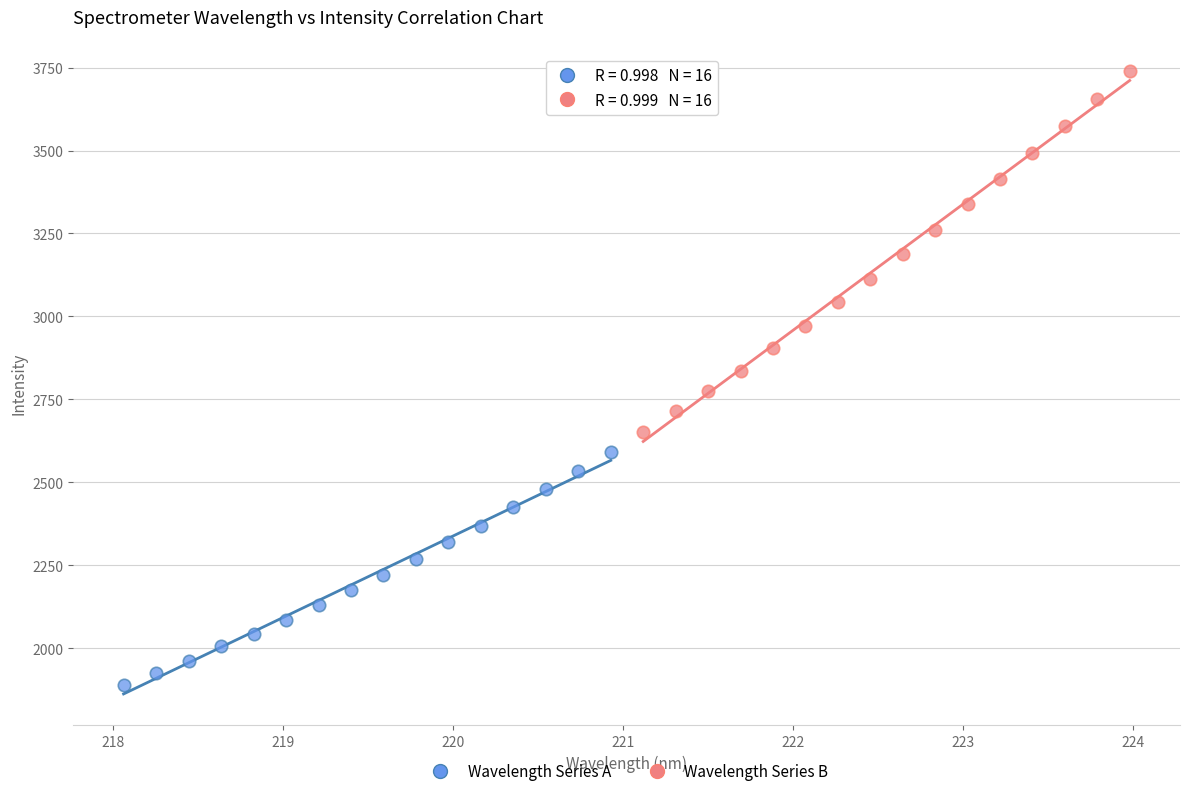

Which series reaches the minimum Y coordinate?

Wavelength Series A